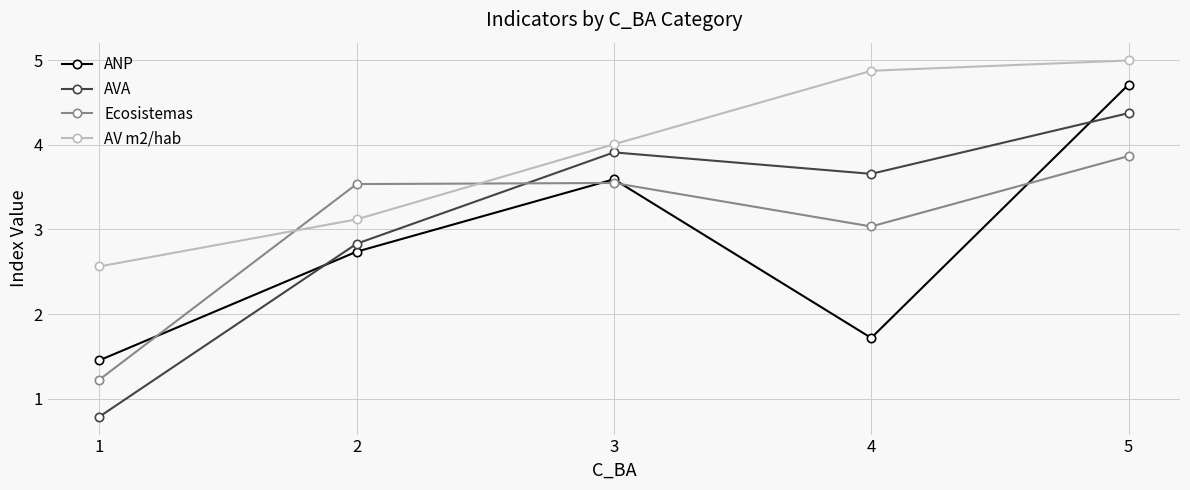

At 5, list the series in order from largest to smallest.

AV m2/hab, ANP, AVA, Ecosistemas